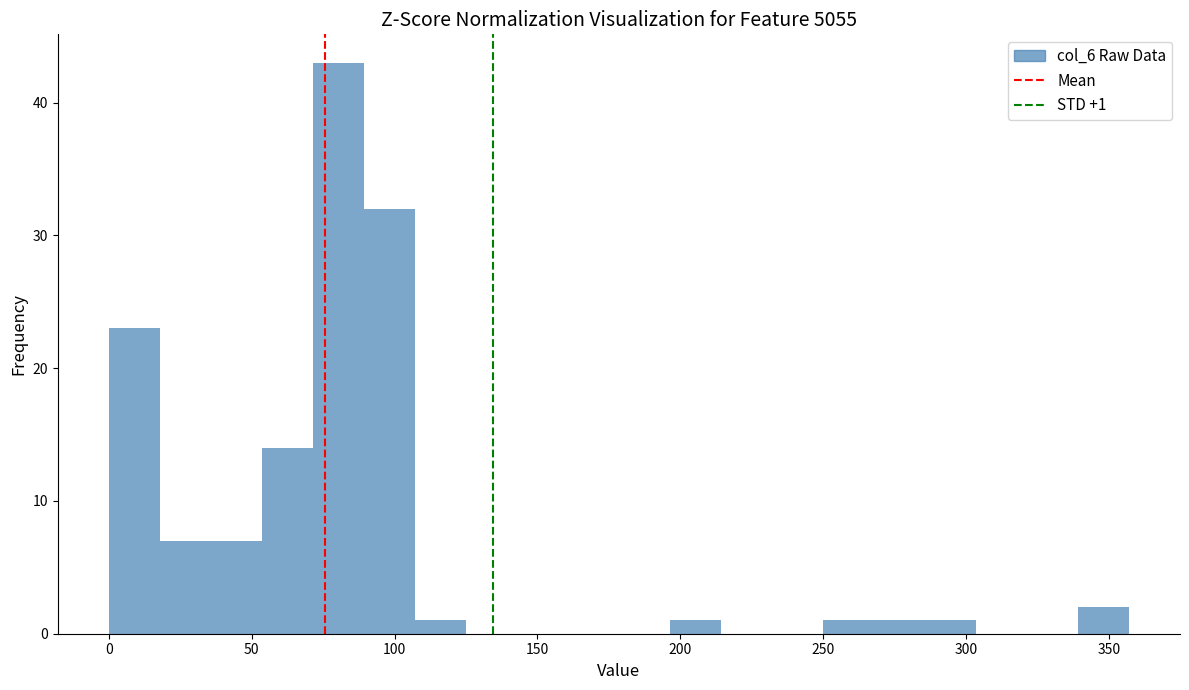

Read against the x-axis, roughly where is the centre of the tallest bar?

80